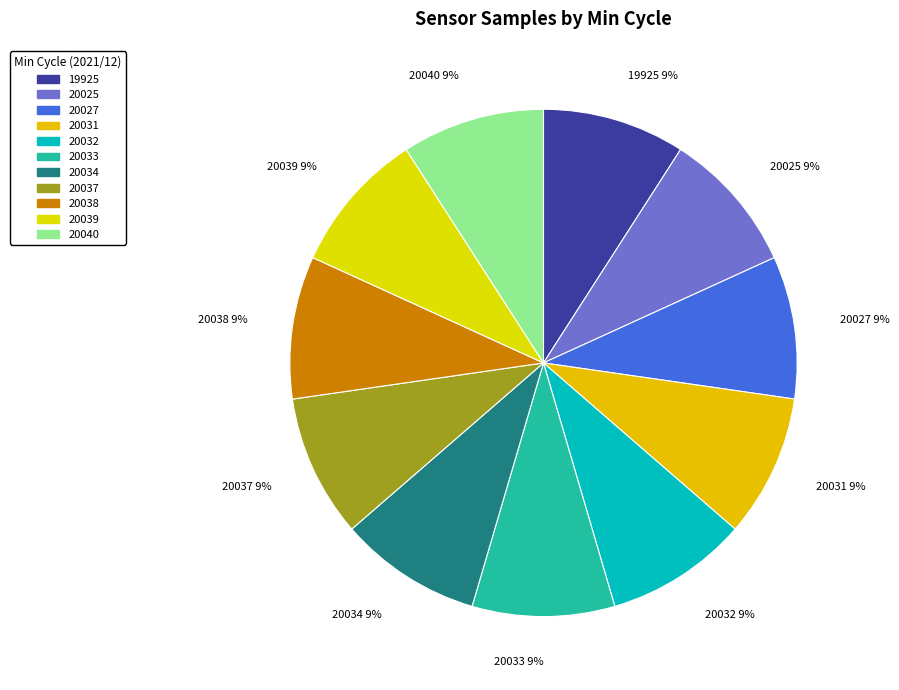

How many slices are in this pie chart?

11